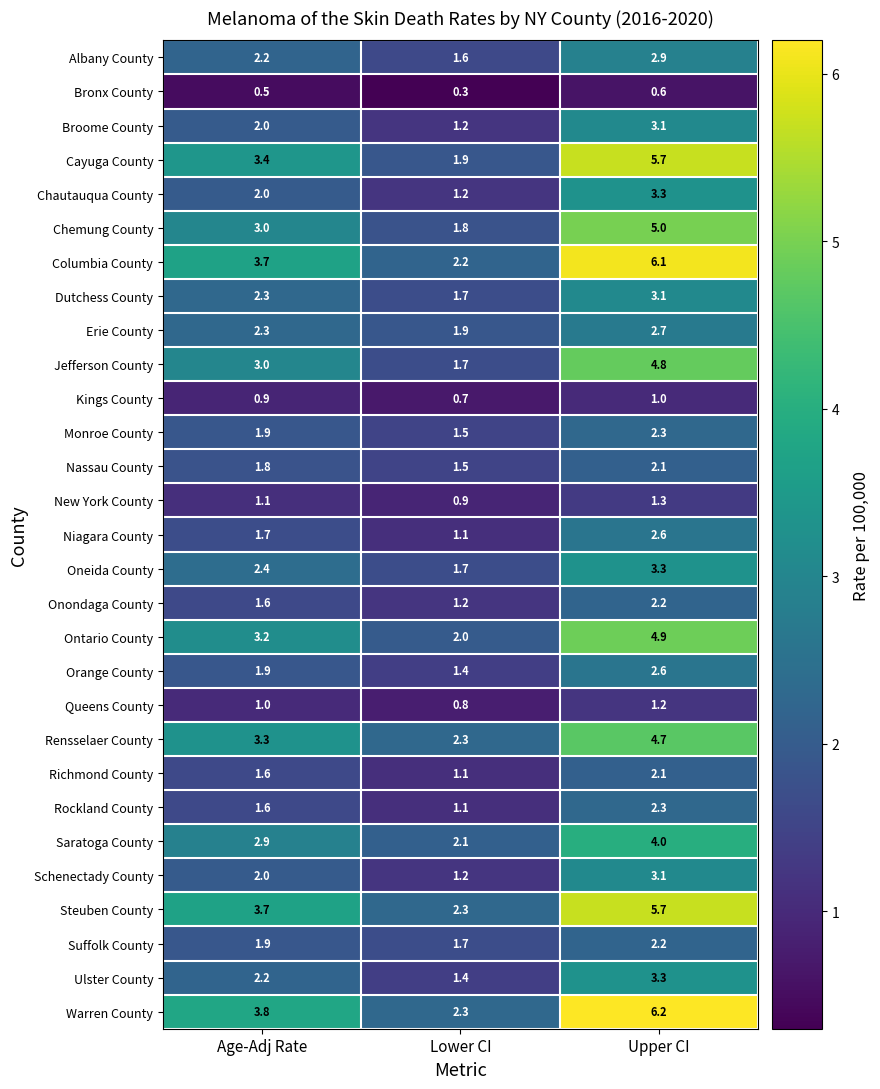

What is the minimum value shown in the chart?

0.3